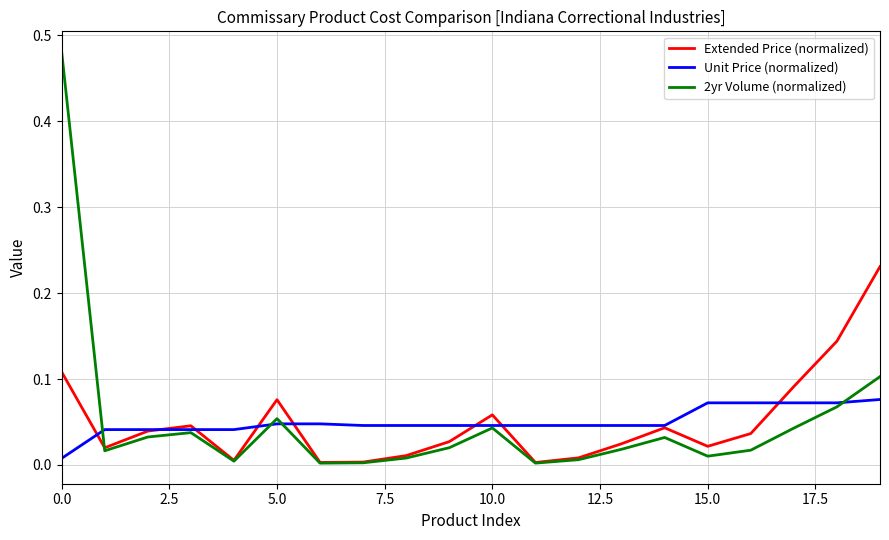

Rank the series by their maximum value, from lowest to highest.

Unit Price (normalized), Extended Price (normalized), 2yr Volume (normalized)